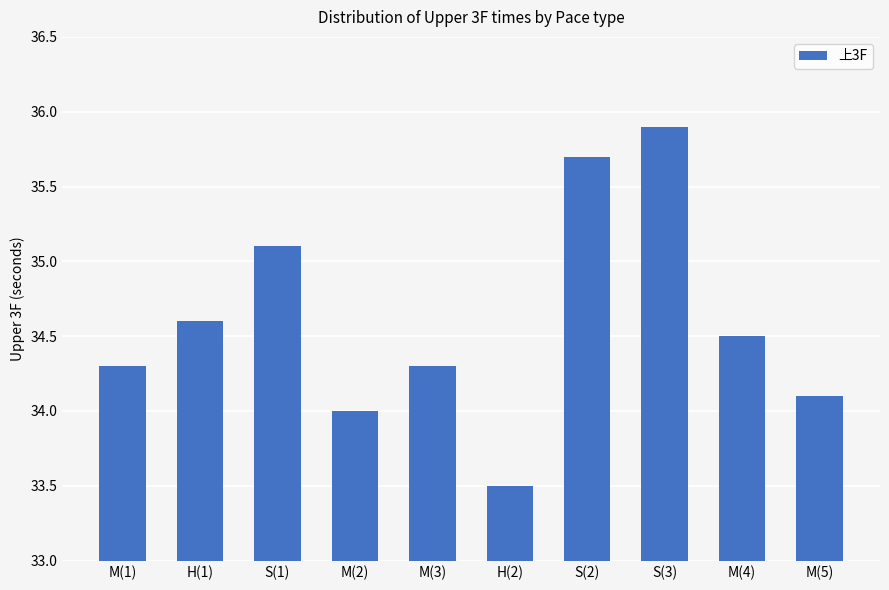

True or false: the data shows 34.3 at M(3).

True